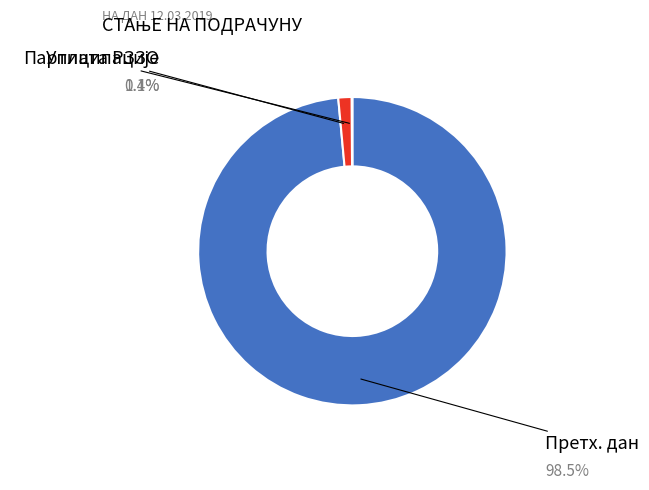

Is there any slice that represents more than half of the pie?

Yes